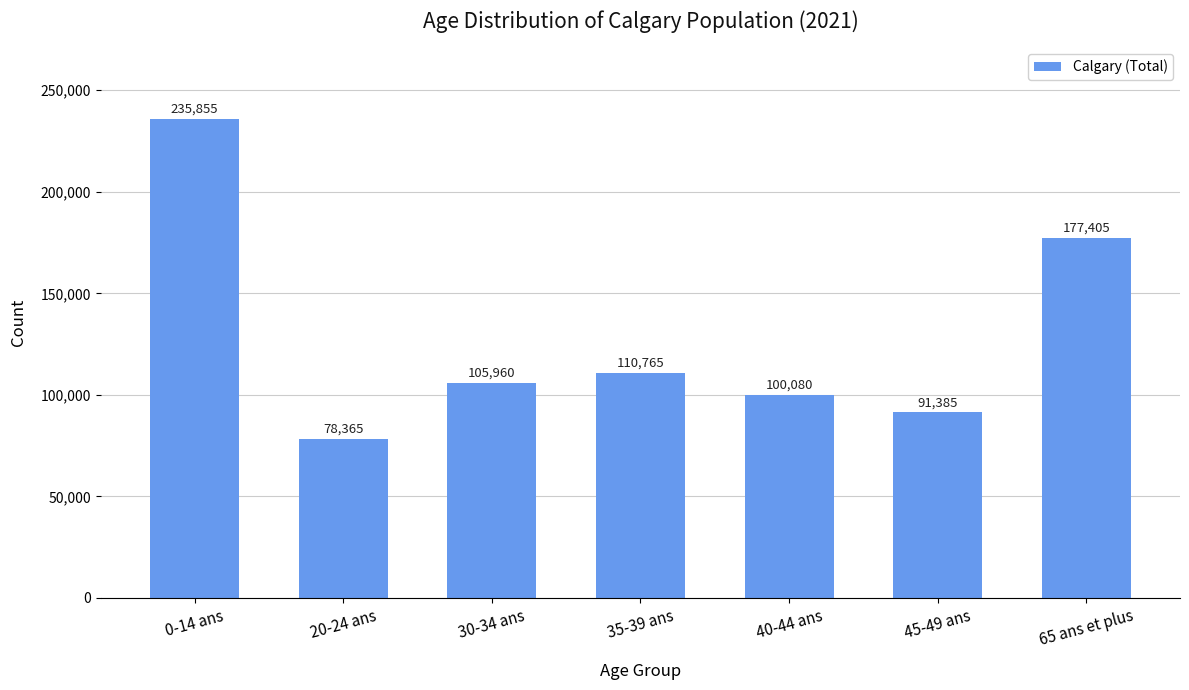

What is the value of the 3rd bar from the left?

105960